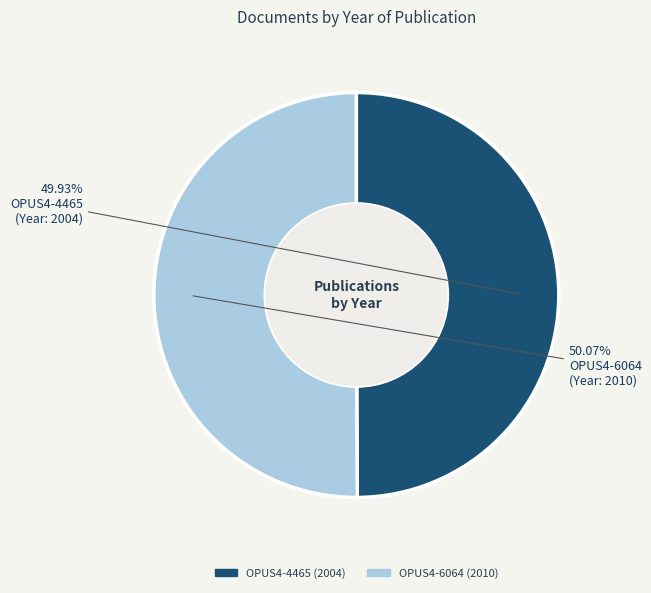

To the nearest percent, what portion does OPUS4-4465 represent?

50%